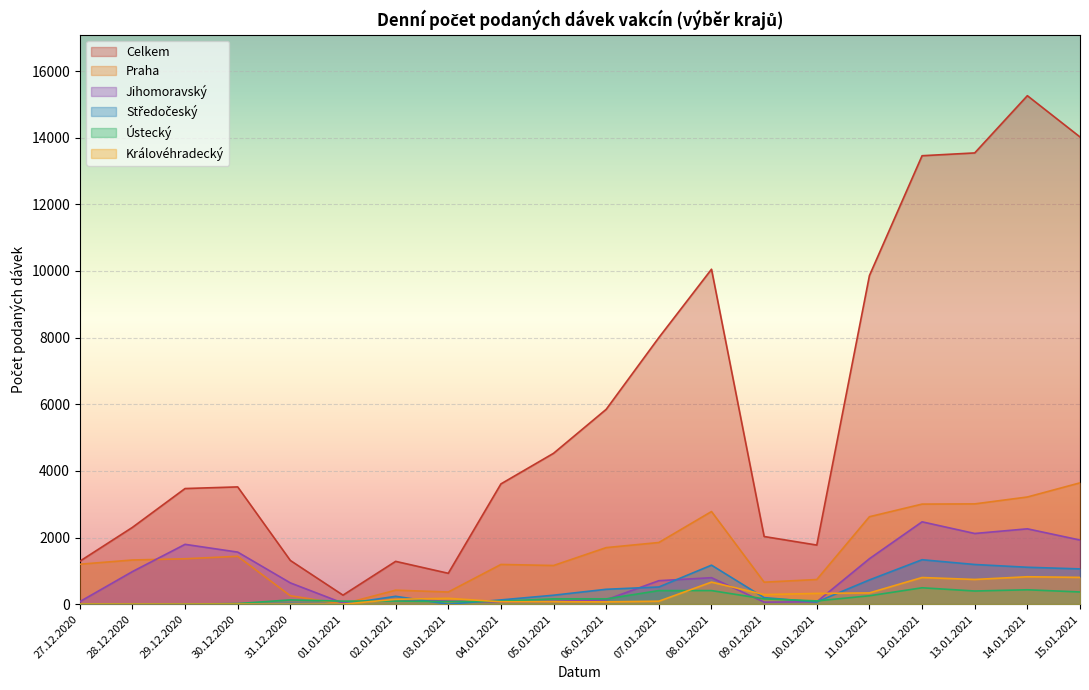

Is it true that Ústecký equals 229 at 09.01.2021?

False